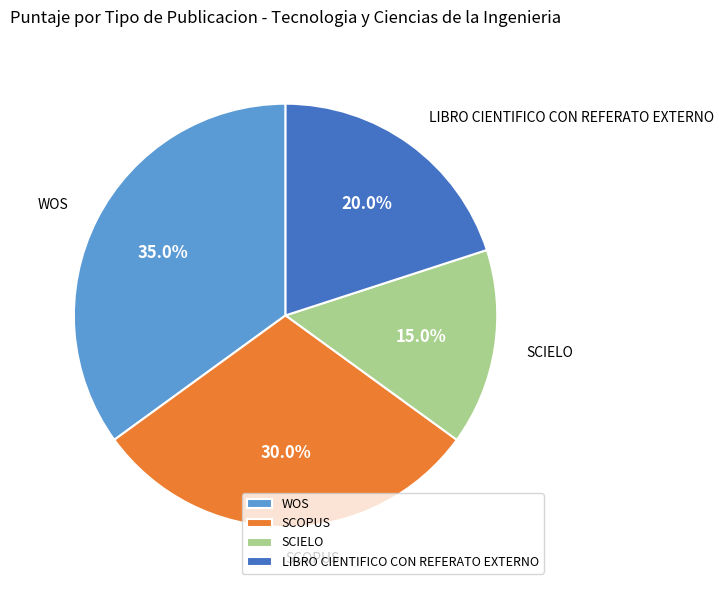

Rank the categories by value from highest to lowest.

WOS, SCOPUS, LIBRO CIENTIFICO CON REFERATO EXTERNO, SCIELO